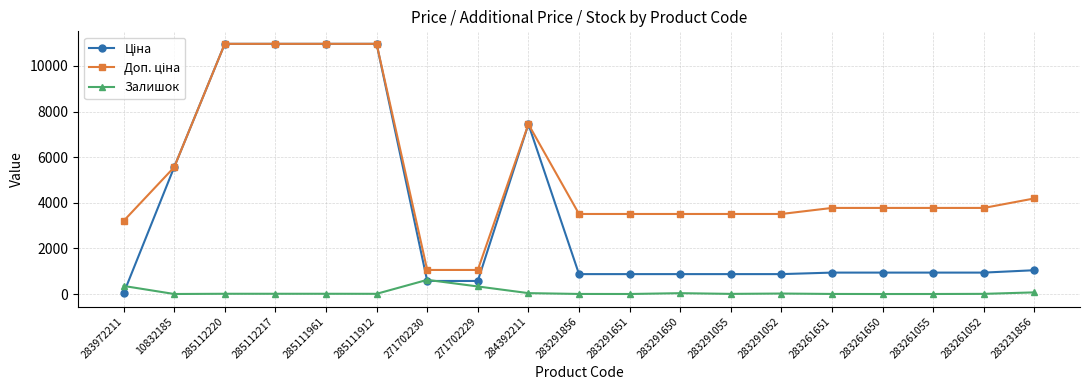

How many lines are shown in the chart?

3